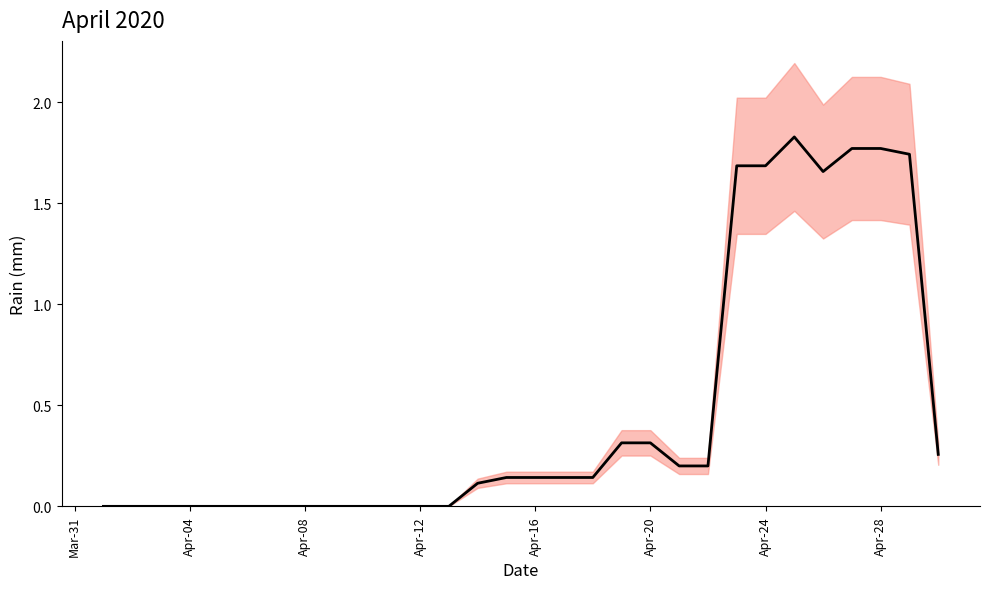

What is the difference between the maximum and second lowest values?

1.8